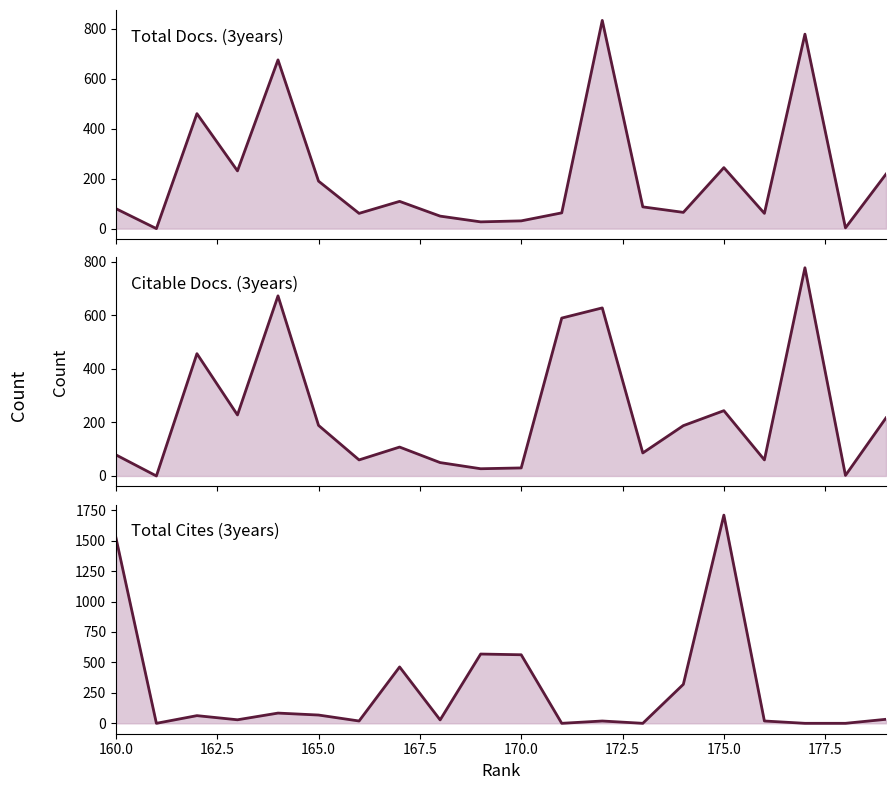

How many intersections are there between Citable Docs. (3years) and Total Cites (3years)?

6